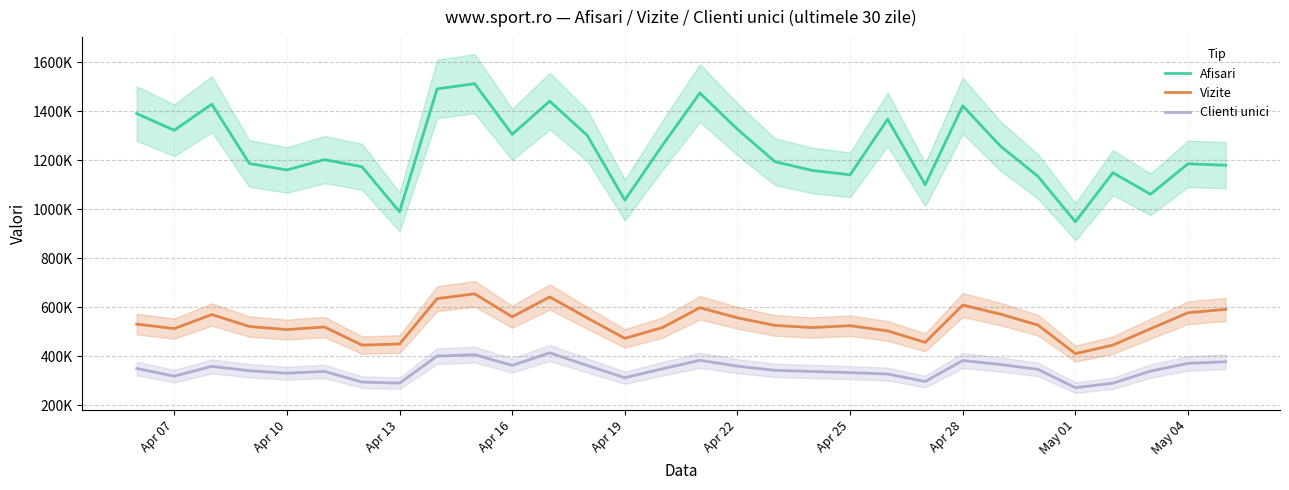

Is the value of Clienti unici at 14 greater than the value of Vizite at 15?

No